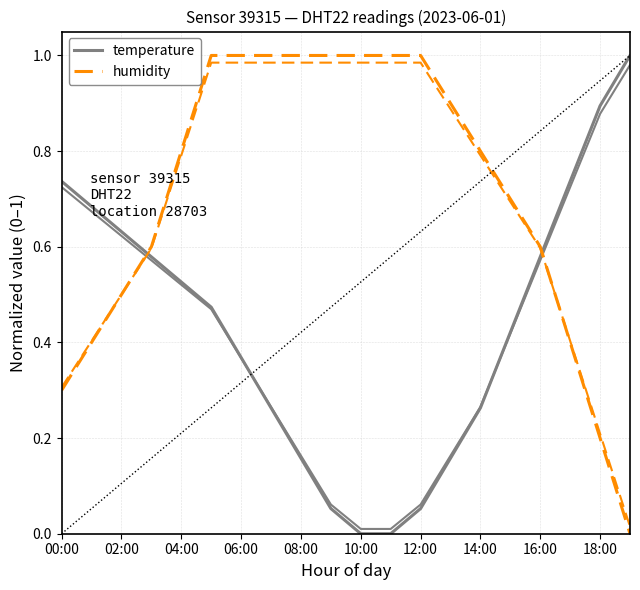

How many times do humidity and temperature cross each other?

2